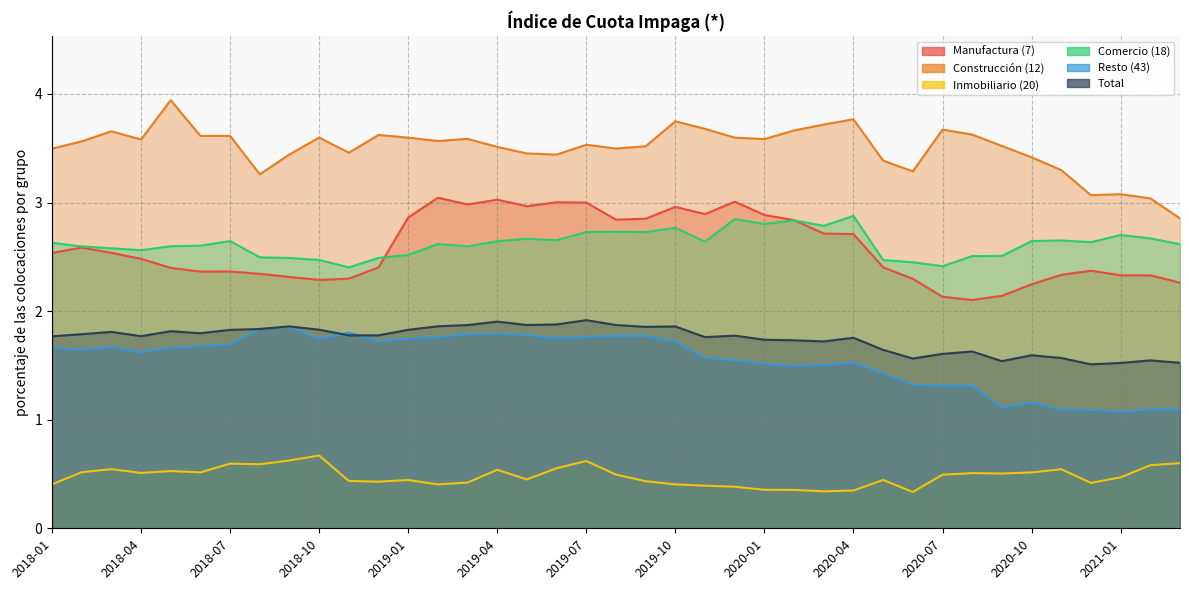

Reading left to right, list all the values displayed in this chart.

Manufactura (7): 2.5	2.6	2.5	2.5	2.4	2.4	2.4	2.3	2.3	2.3	2.3	2.4	2.9	3.0	3.0	3.0	3.0	3.0	3.0	2.8	2.9	3.0	2.9	3.0	2.9	2.8	2.7	2.7	2.4	2.3	2.1	2.1	2.1	2.2	2.3	2.4	2.3	2.3	2.3
Construcción (12): 3.5	3.6	3.7	3.6	3.9	3.6	3.6	3.3	3.4	3.6	3.5	3.6	3.6	3.6	3.6	3.5	3.5	3.4	3.5	3.5	3.5	3.7	3.7	3.6	3.6	3.7	3.7	3.8	3.4	3.3	3.7	3.6	3.5	3.4	3.3	3.1	3.1	3.0	2.9
Inmobiliario (20): 0.4	0.5	0.5	0.5	0.5	0.5	0.6	0.6	0.6	0.7	0.4	0.4	0.4	0.4	0.4	0.5	0.4	0.6	0.6	0.5	0.4	0.4	0.4	0.4	0.4	0.4	0.3	0.3	0.4	0.3	0.5	0.5	0.5	0.5	0.5	0.4	0.5	0.6	0.6
Comercio (18): 2.6	2.6	2.6	2.6	2.6	2.6	2.6	2.5	2.5	2.5	2.4	2.5	2.5	2.6	2.6	2.6	2.7	2.7	2.7	2.7	2.7	2.8	2.6	2.8	2.8	2.8	2.8	2.9	2.5	2.4	2.4	2.5	2.5	2.6	2.7	2.6	2.7	2.7	2.6
Resto (43): 1.7	1.6	1.7	1.6	1.7	1.7	1.7	1.8	1.9	1.7	1.8	1.7	1.7	1.8	1.8	1.8	1.8	1.7	1.8	1.8	1.8	1.7	1.6	1.5	1.5	1.5	1.5	1.5	1.4	1.3	1.3	1.3	1.1	1.2	1.1	1.1	1.1	1.1	1.1
Total: 1.8	1.8	1.8	1.8	1.8	1.8	1.8	1.8	1.9	1.8	1.8	1.8	1.8	1.9	1.9	1.9	1.9	1.9	1.9	1.9	1.9	1.9	1.8	1.8	1.7	1.7	1.7	1.8	1.6	1.6	1.6	1.6	1.5	1.6	1.6	1.5	1.5	1.5	1.5